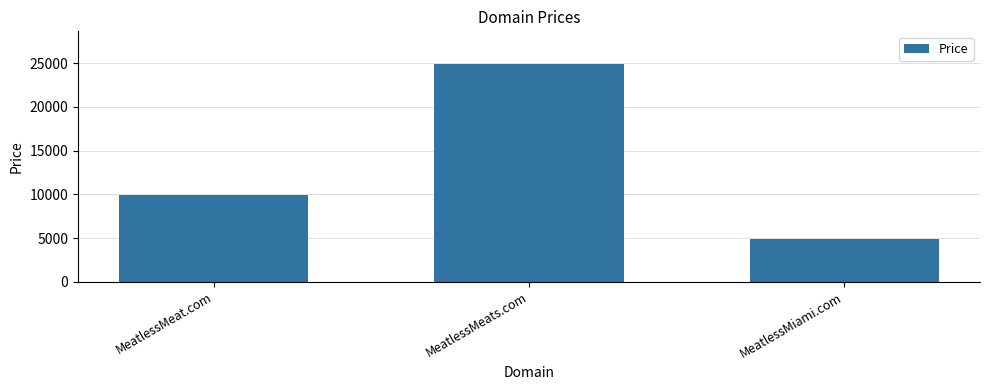

At which category does the chart reach its peak across all series?

MeatlessMeats.com